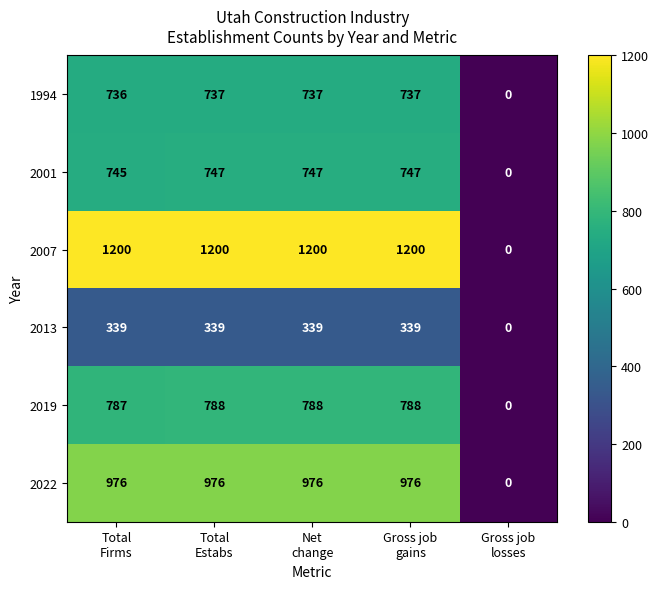

Reading left to right, list all the values displayed in this chart.

1994: 736	737	737	737	0
2001: 745	747	747	747	0
2007: 1200	1200	1200	1200	0
2013: 339	339	339	339	0
2019: 787	788	788	788	0
2022: 976	976	976	976	0